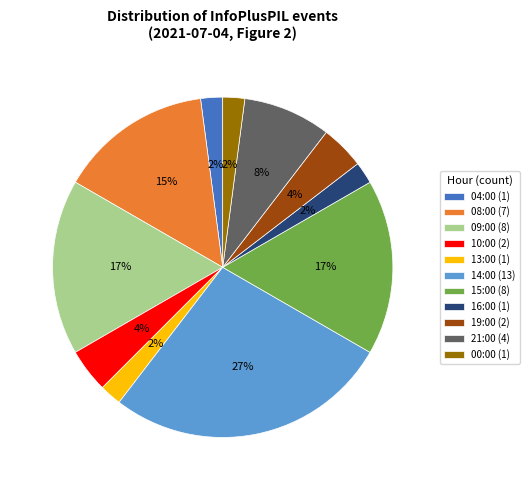

What is the ratio of the value at 13:00 (1) to the value at 19:00 (2)?

0.5